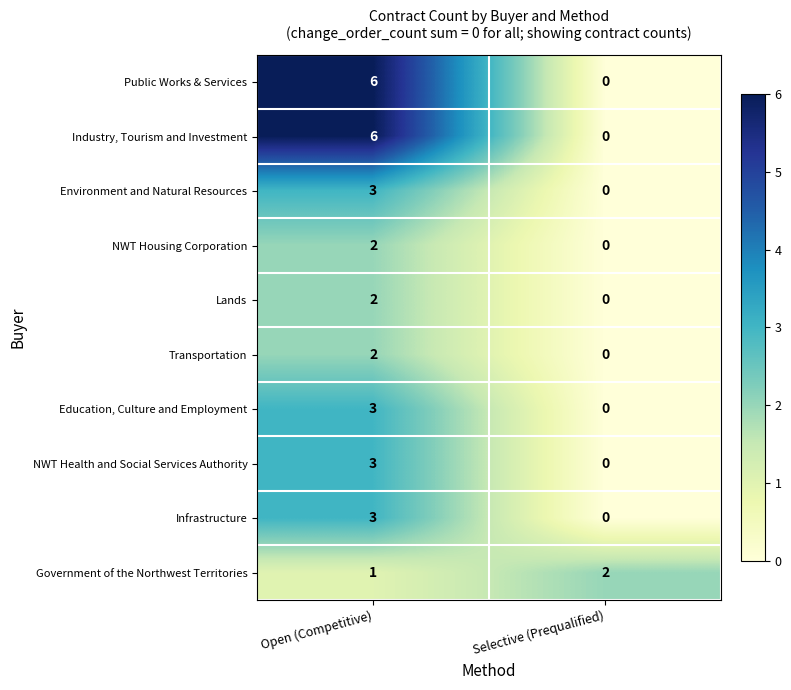

What is the maximum value shown in the chart?

6